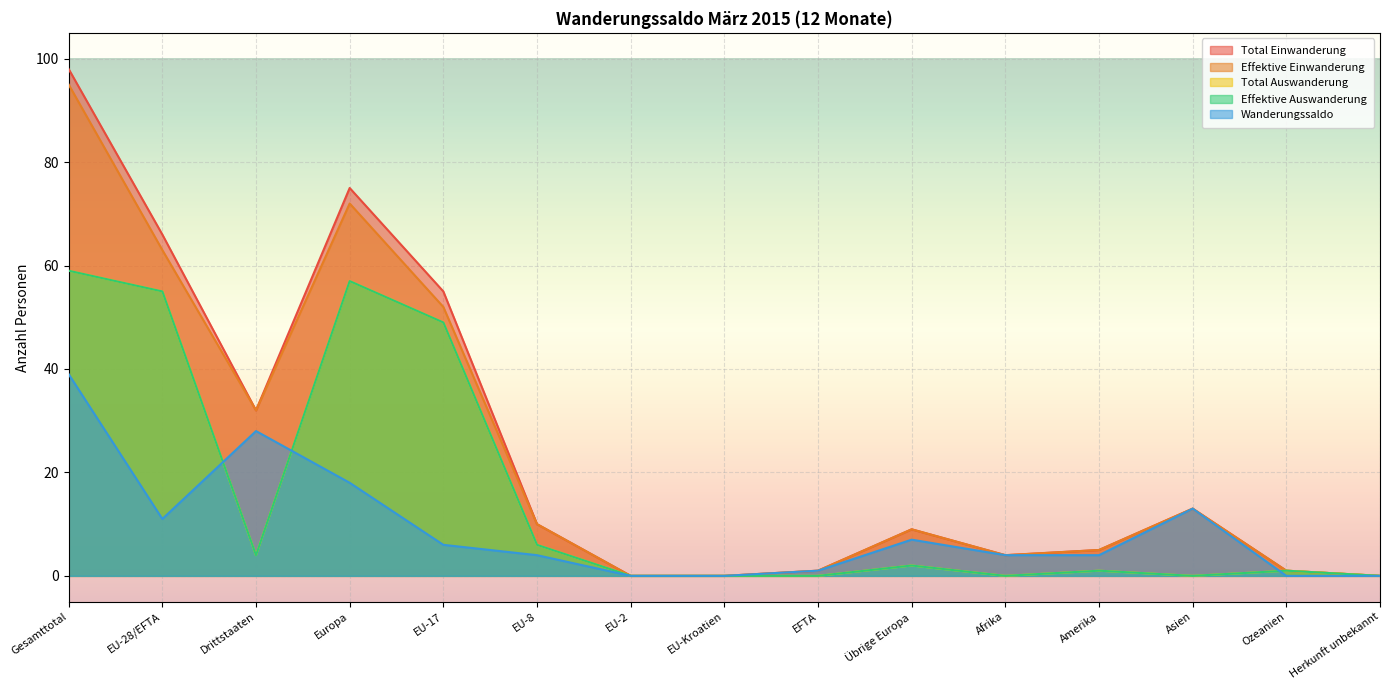

What is the average value of the Effektive Auswanderung series?

16